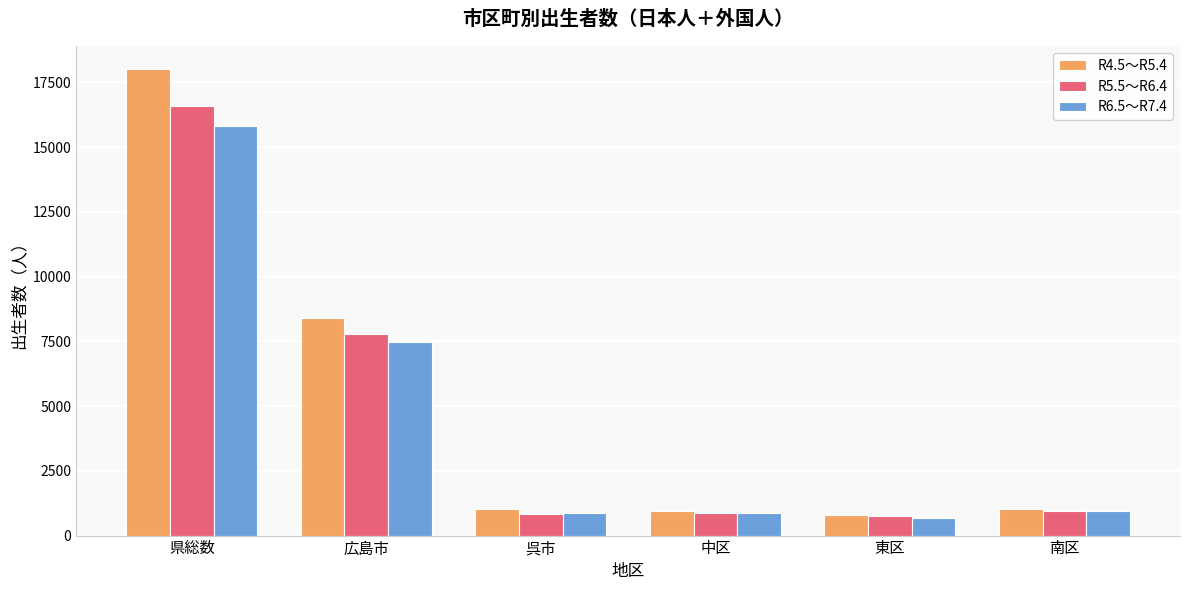

How many data points in R6.5～R7.4 are less than 948?

3